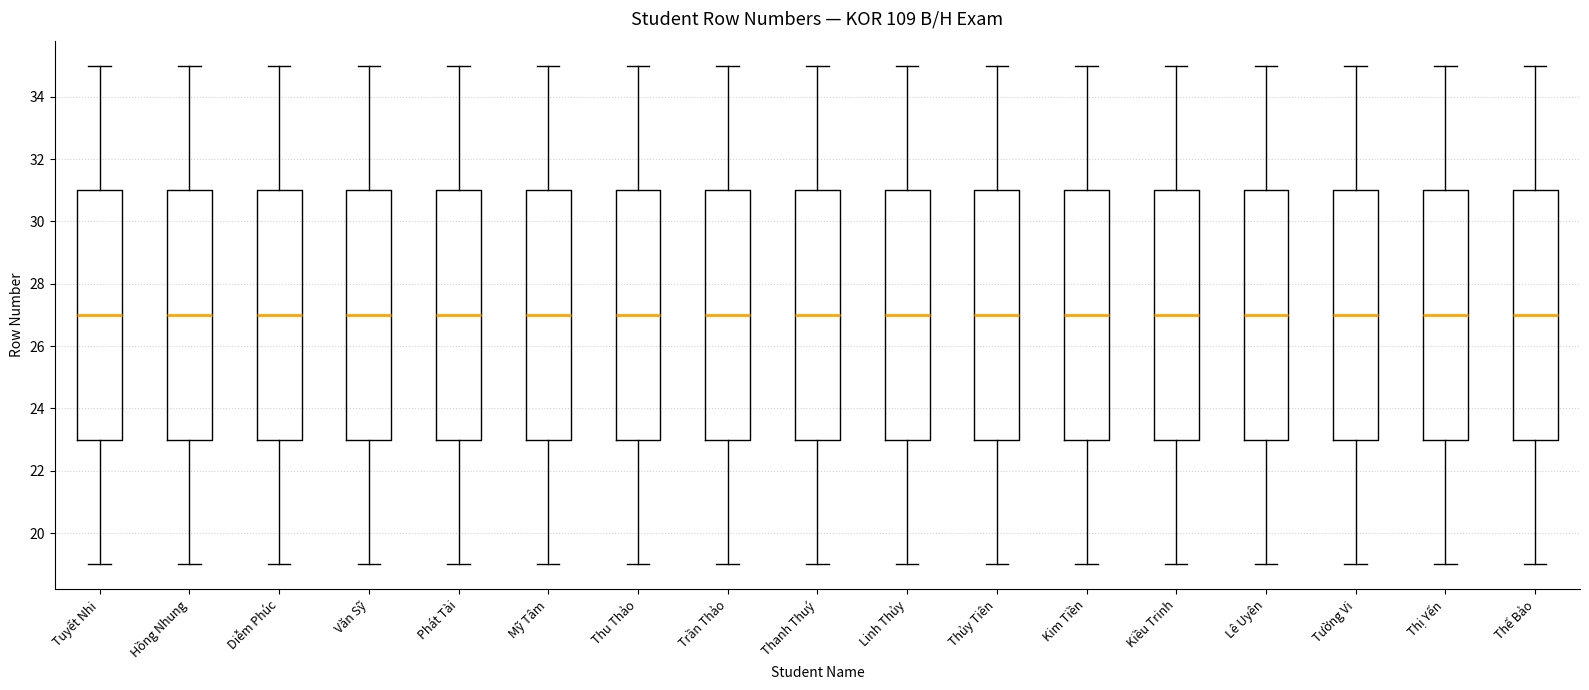

Reading left to right, transcribe this box plot: for each box, give where its median line is, the range the box spans, and where its two whiskers end, as read against the y-axis. The values are not printed on the chart, so give them approximately, as read against the axis.

Tuyết Nhi: median 27, box 23 to 31, whiskers 19 to 35
Hồng Nhung: median 27, box 23 to 31, whiskers 19 to 35
Diễm Phúc: median 27, box 23 to 31, whiskers 19 to 35
Văn Sỹ: median 27, box 23 to 31, whiskers 19 to 35
Phát Tài: median 27, box 23 to 31, whiskers 19 to 35
Mỹ Tâm: median 27, box 23 to 31, whiskers 19 to 35
Thu Thảo: median 27, box 23 to 31, whiskers 19 to 35
Trần Thảo: median 27, box 23 to 31, whiskers 19 to 35
Thanh Thuý: median 27, box 23 to 31, whiskers 19 to 35
Linh Thủy: median 27, box 23 to 31, whiskers 19 to 35
Thủy Tiên: median 27, box 23 to 31, whiskers 19 to 35
Kim Tiền: median 27, box 23 to 31, whiskers 19 to 35
Kiều Trinh: median 27, box 23 to 31, whiskers 19 to 35
Lê Uyên: median 27, box 23 to 31, whiskers 19 to 35
Tường Vi: median 27, box 23 to 31, whiskers 19 to 35
Thị Yến: median 27, box 23 to 31, whiskers 19 to 35
Thế Bảo: median 27, box 23 to 31, whiskers 19 to 35